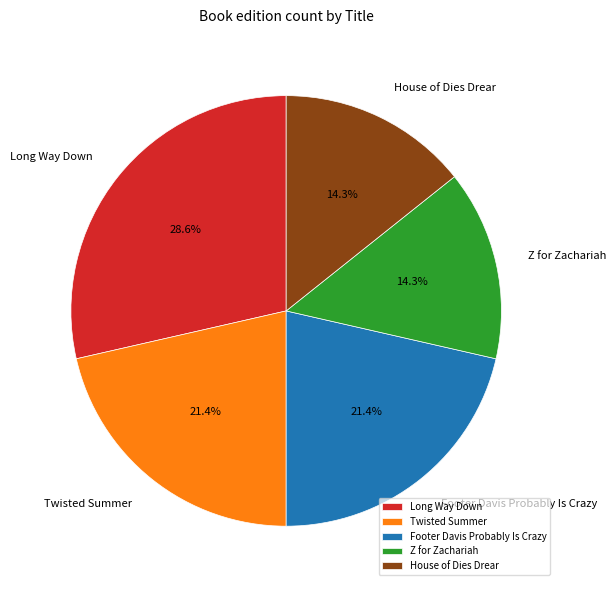

What percentage is NOT represented by House of Dies Drear?

85.7%